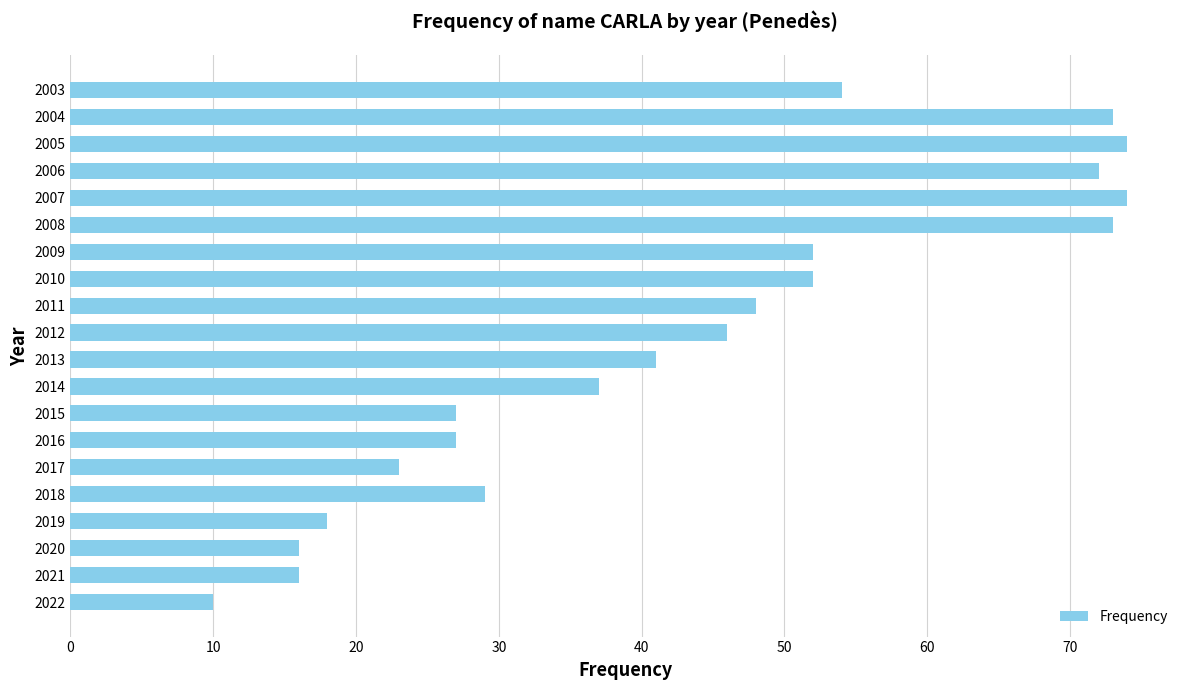

Where is the data nearest to the value 42?

2013